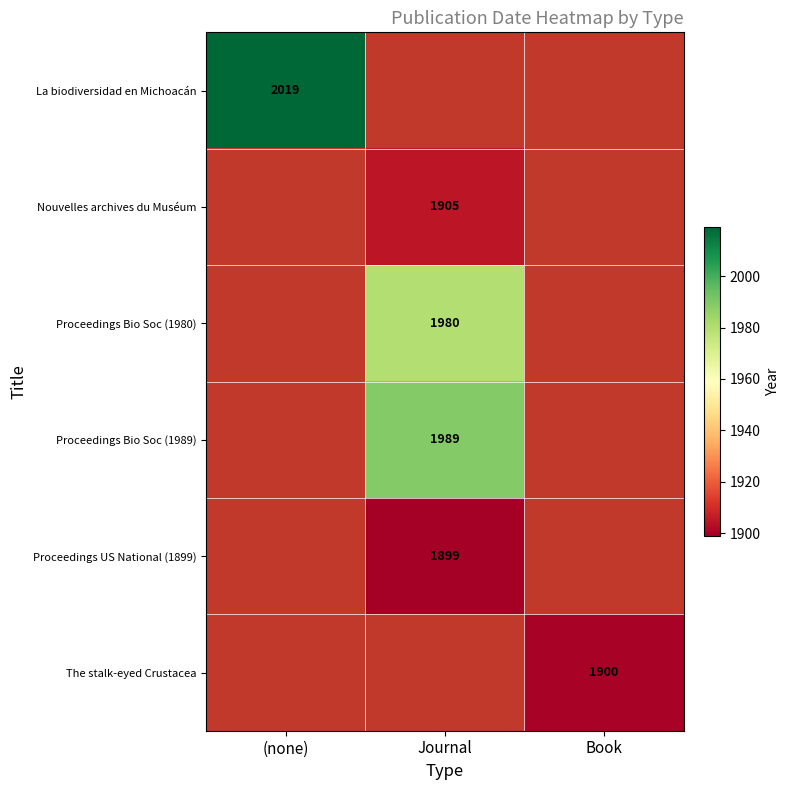

Is the value of Proceedings Bio Soc (1989) at Journal greater than the value of Proceedings US National (1899) at Journal?

Yes